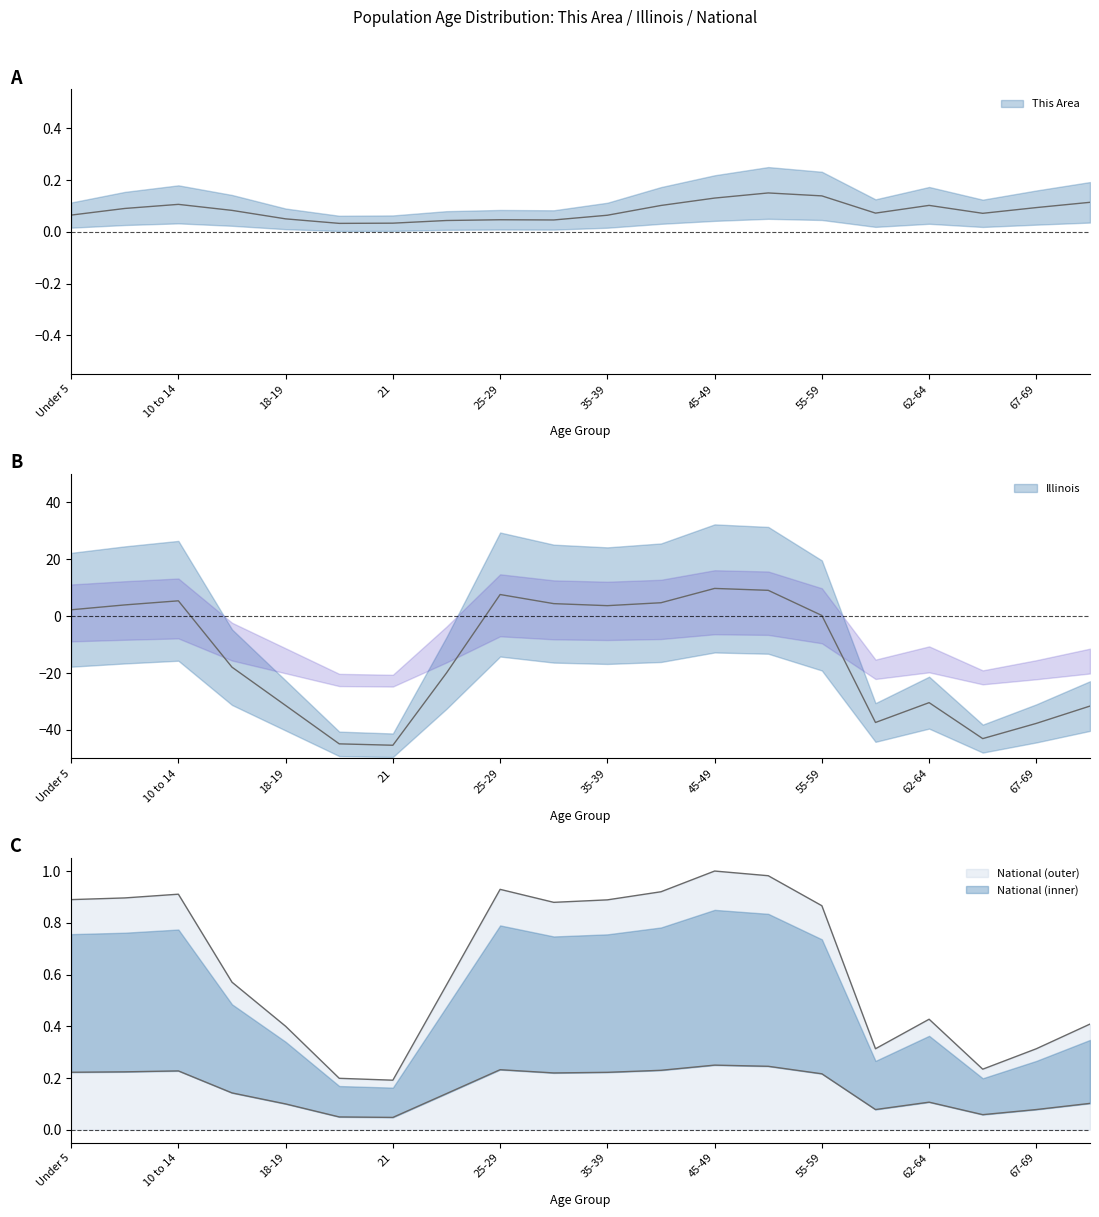

At which category is the sum across all series the highest?

45-49